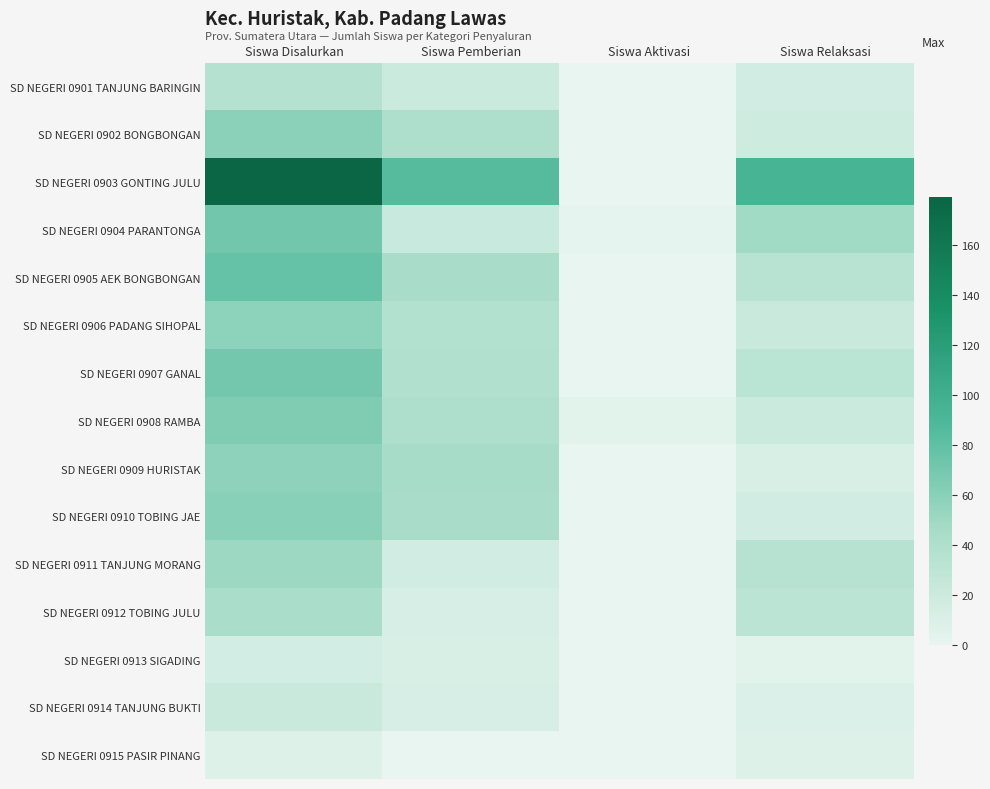

What is the spread (max minus min) of values at Siswa Aktivasi?

4